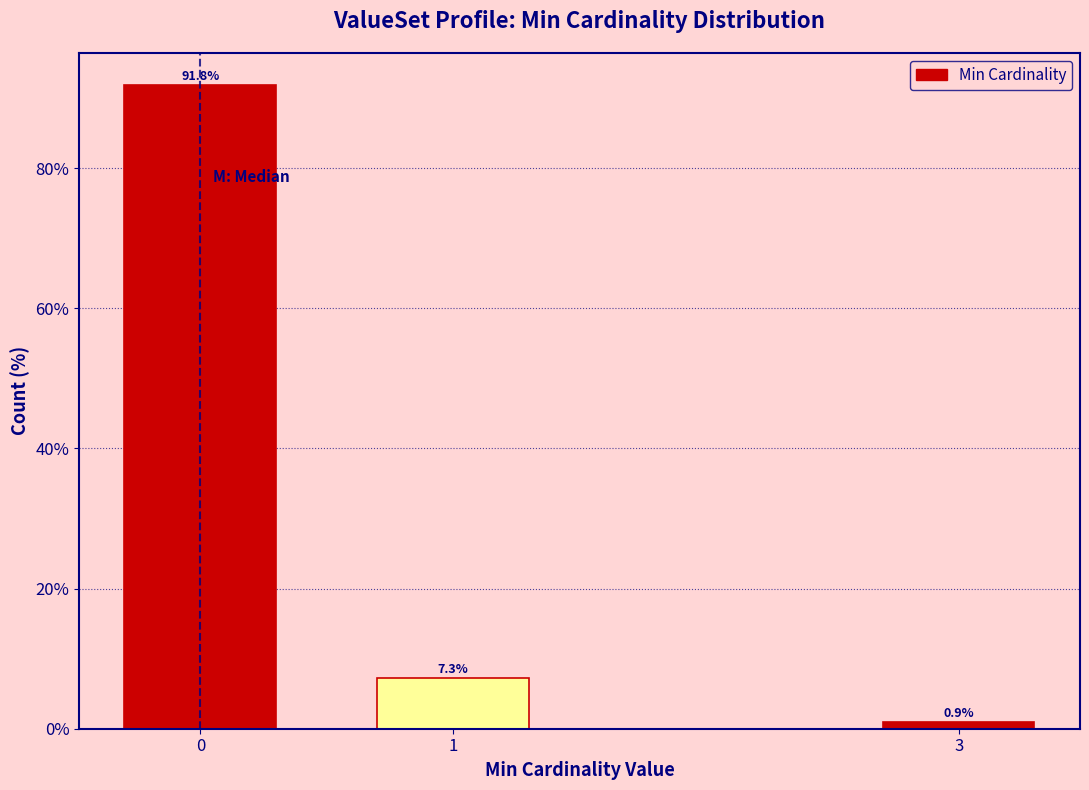

Reading right to left, transcribe all the data shown in this chart.

0.9	7.3	91.8